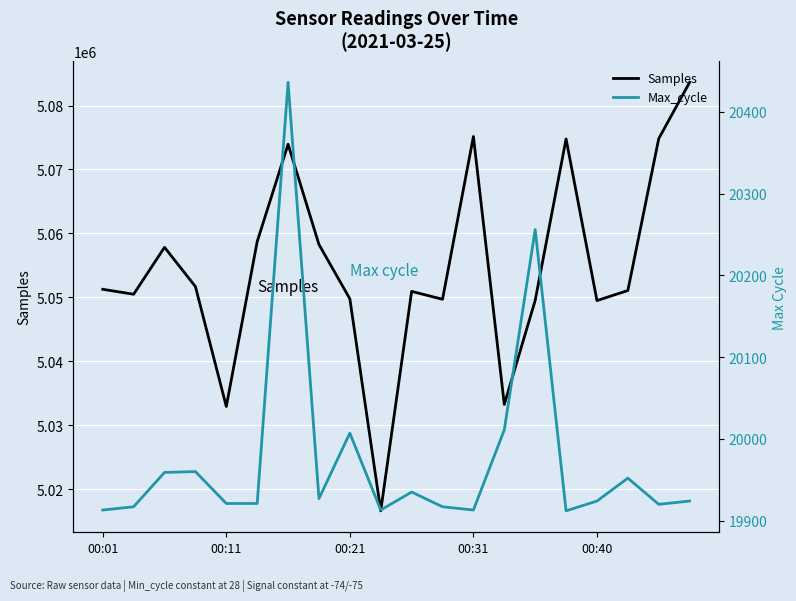

What position from the right is 17?

3